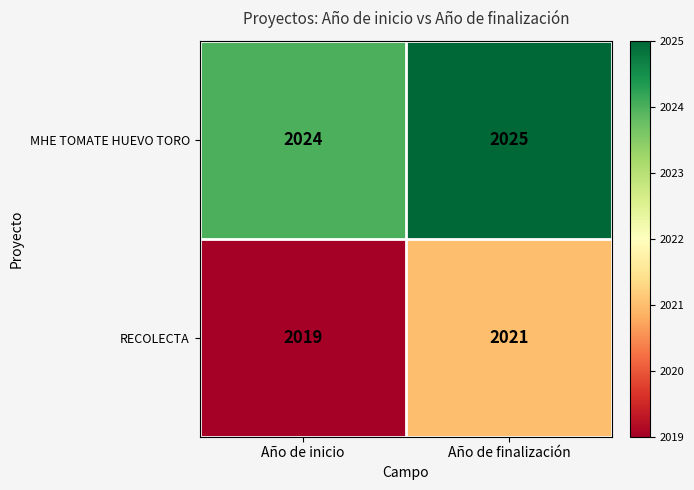

Rank the series by their maximum value, from lowest to highest.

RECOLECTA, MHE TOMATE HUEVO TORO